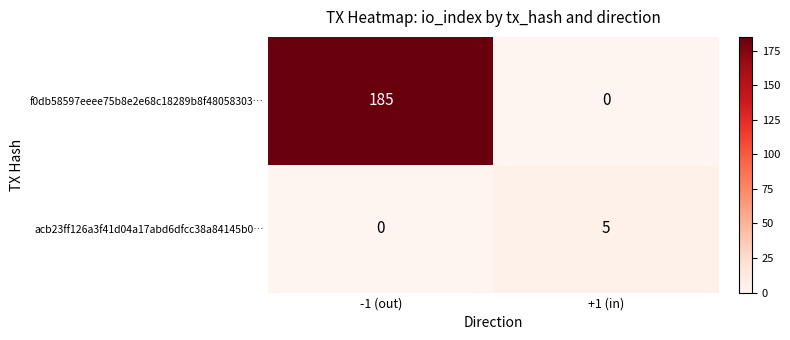

At which label is acb23ff126a3f41d04a17abd6dfcc38a84145b0… closest to 2?

-1 (out)